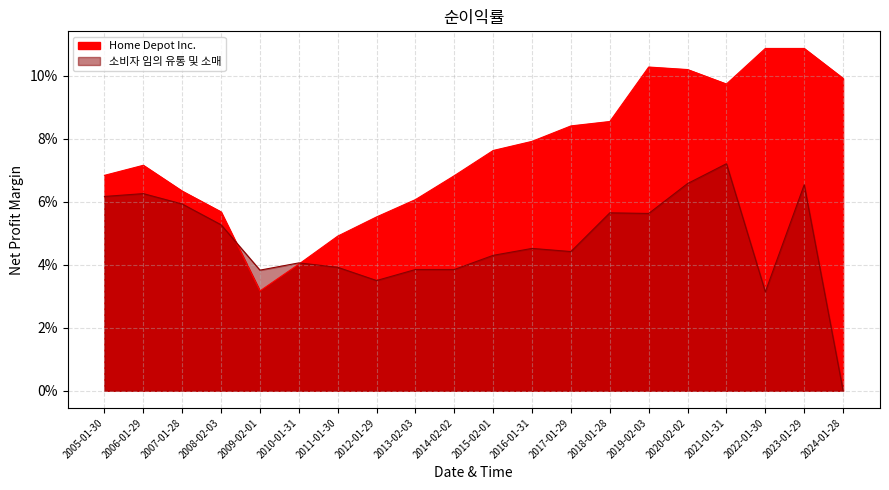

Between 2005-01-30 and 2007-01-28, which is larger?

2005-01-30